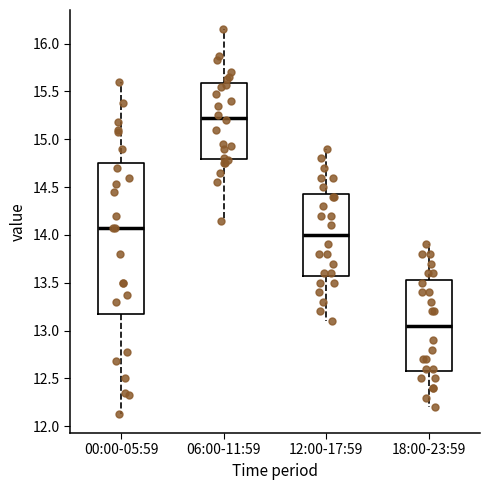

Where is the upper edge of the box for 12:00-17:59 on the y-axis? The values are not printed on the chart, so give them approximately, as read against the axis.

14.45